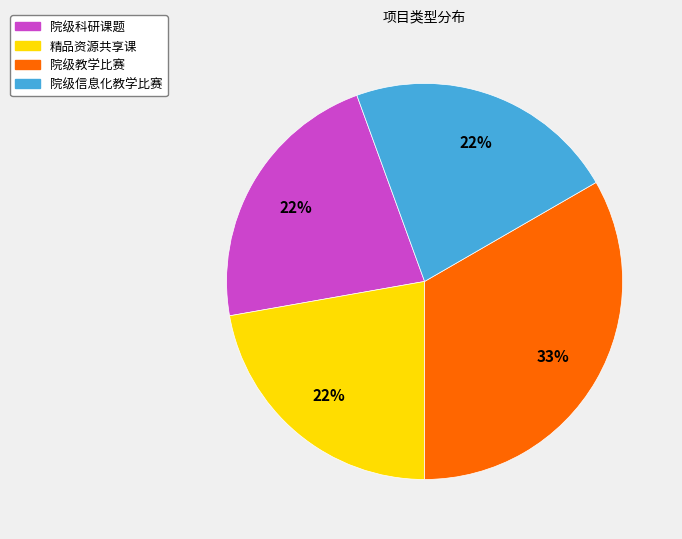

True or false: 院级信息化教学比赛 accounts for 22% of the total.

True